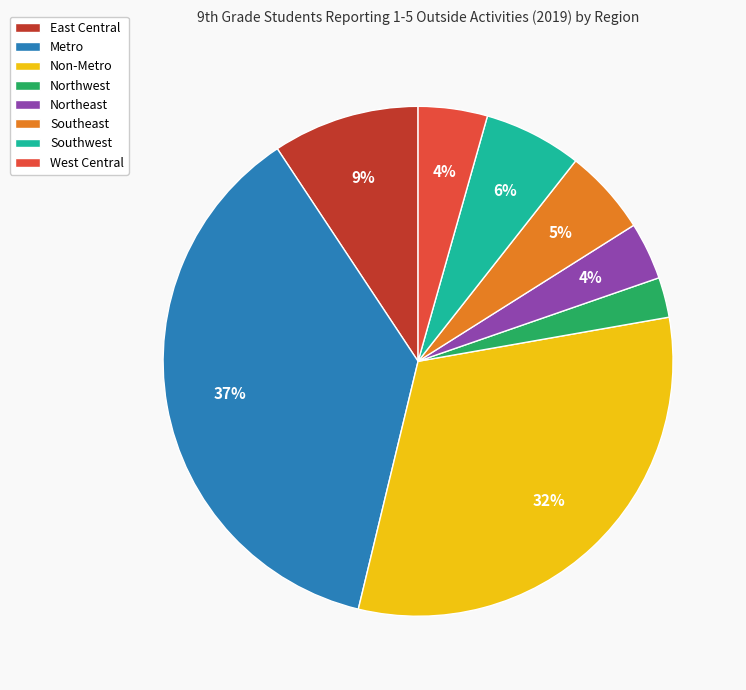

Which category has the smallest portion of the pie?

Northwest